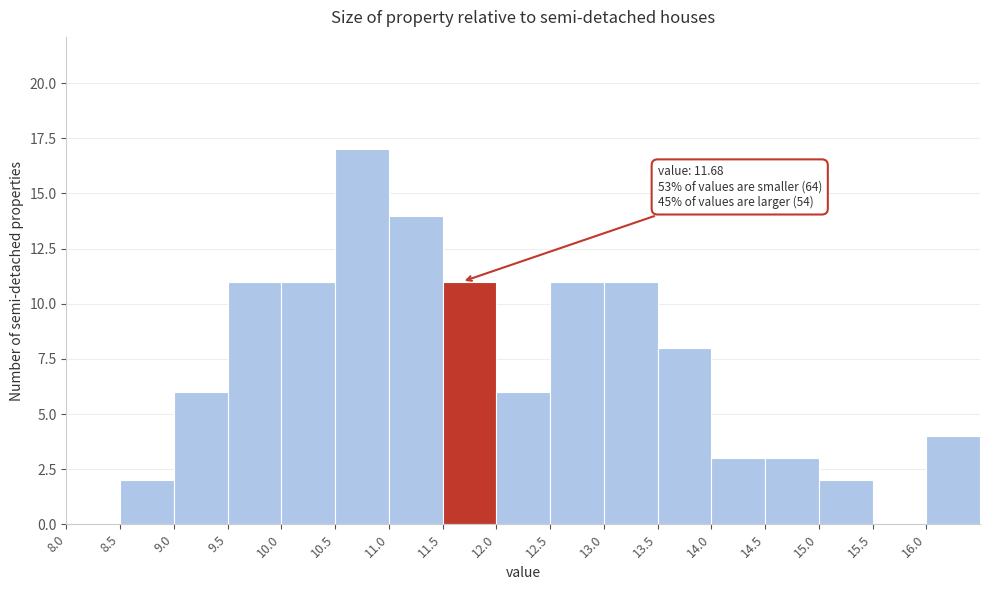

Which range on the x-axis has the tallest bar?

10.5 to 11.0